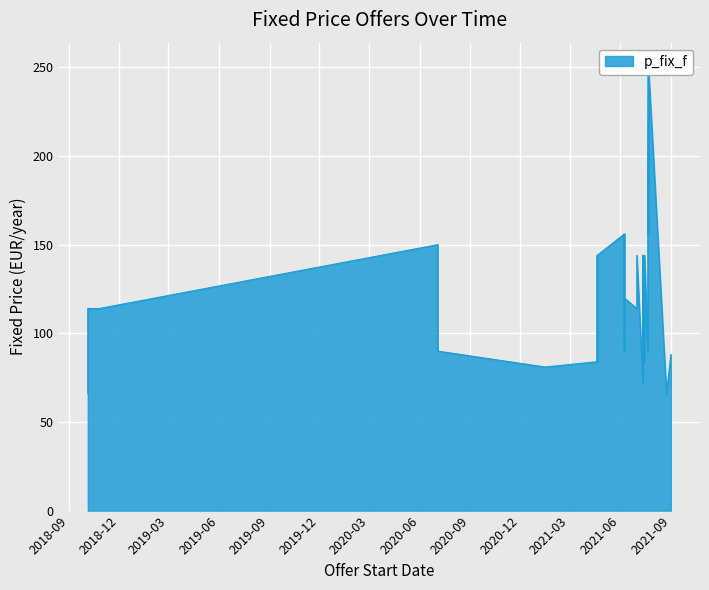

Between 01/07/2021 and 01/09/2021, which is larger?

01/07/2021